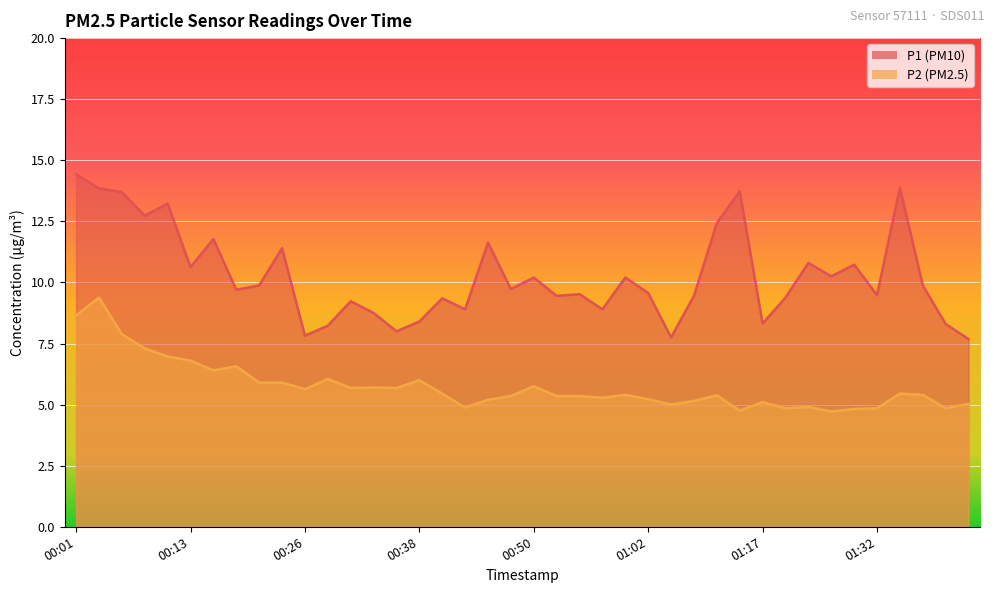

Where is the first local maximum for P1?

00:11